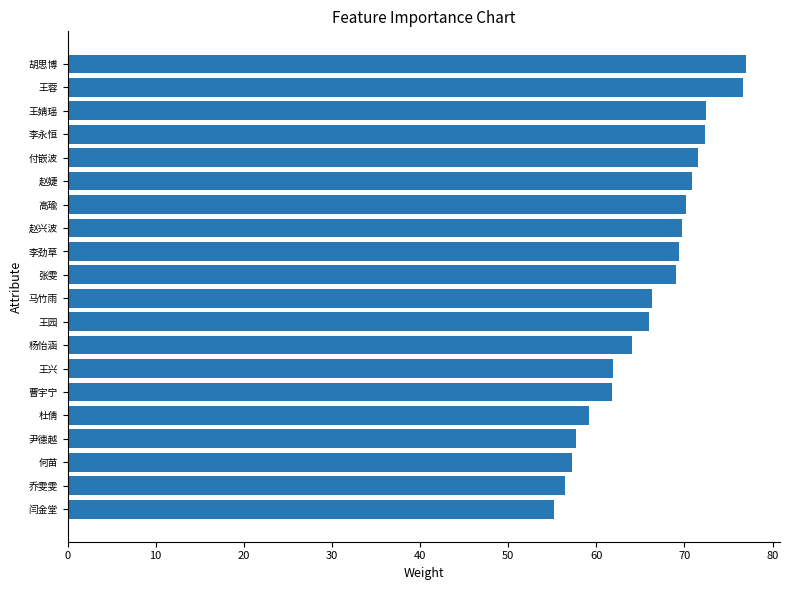

What is the minimum value shown in the chart?

55.2